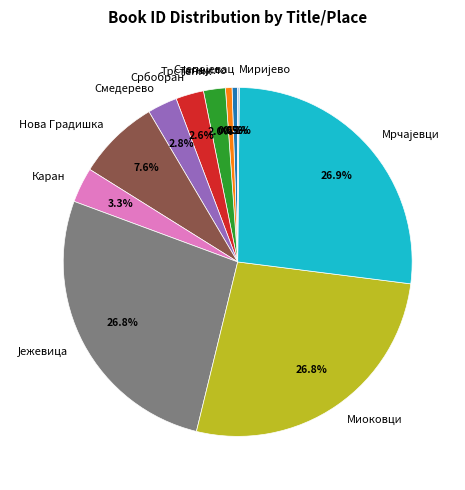

Between Каран and Миоковци, which is larger?

Миоковци